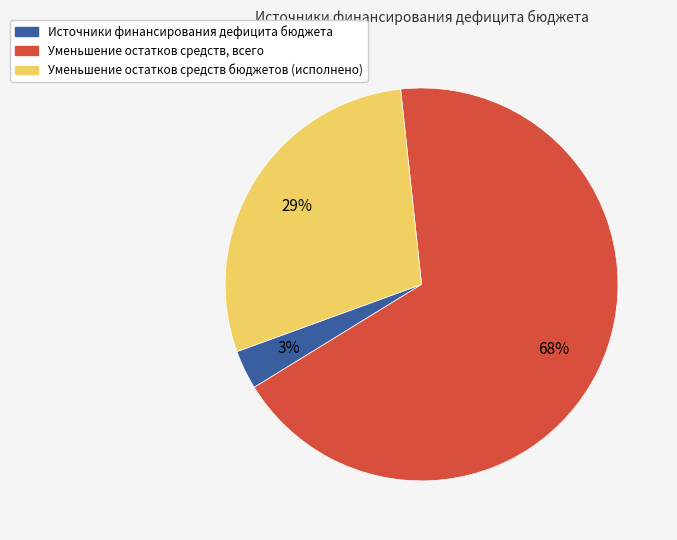

Which has a higher value, Уменьшение остатков средств бюджетов (исполнено) or Источники финансирования дефицита бюджета?

Уменьшение остатков средств бюджетов (исполнено)